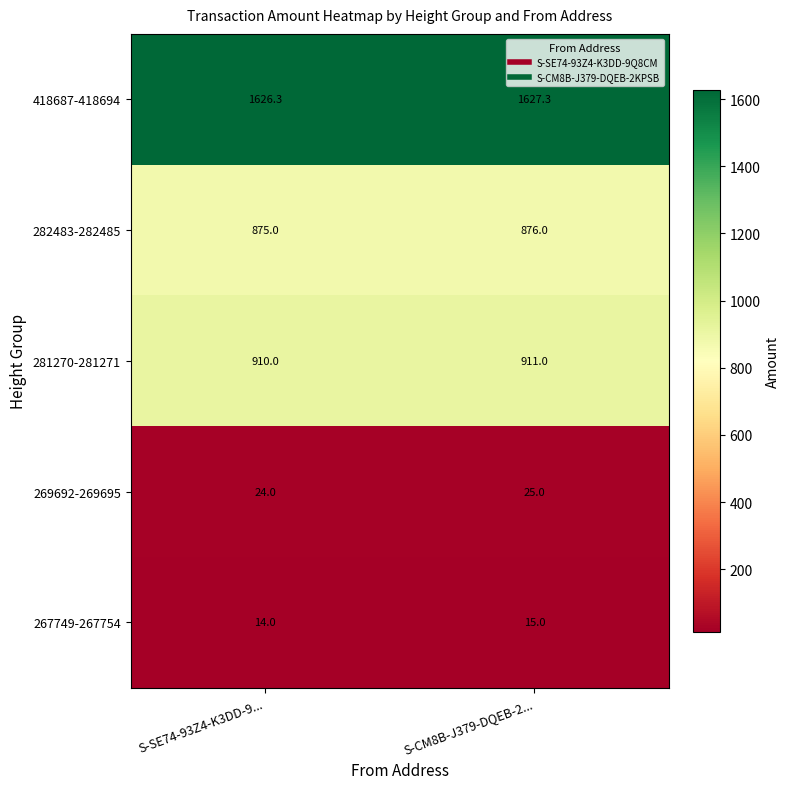

Reading left to right, extract all data points from this chart.

418687-418694: 1626.3	1627.3
282483-282485: 875.0	876.0
281270-281271: 910.0	911.0
269692-269695: 24.0	25.0
267749-267754: 14.0	15.0